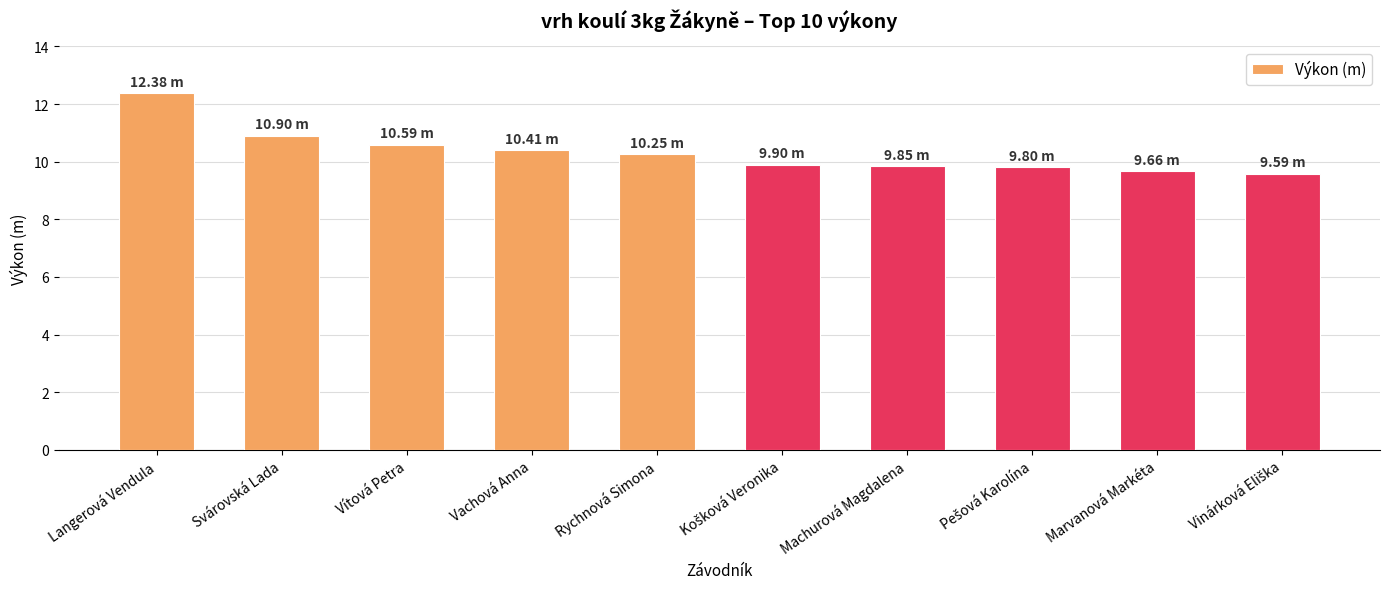

What is the average value?

10.3